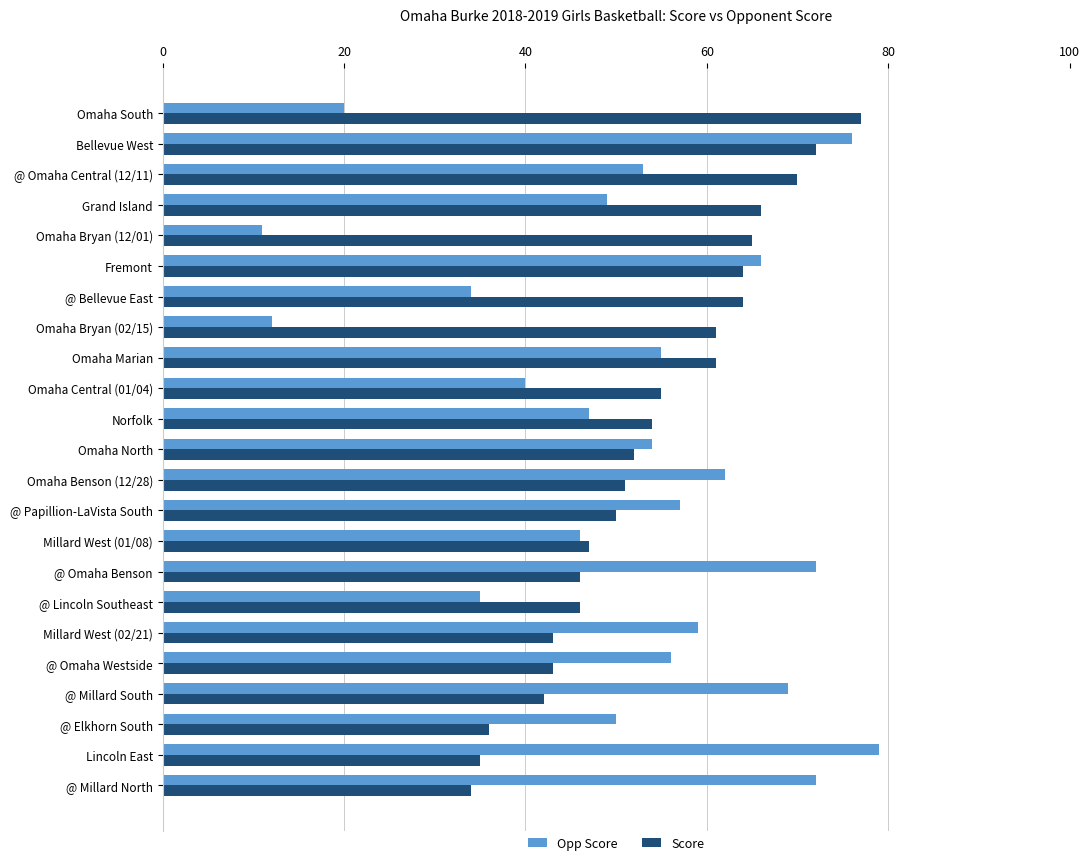

Which series has the largest total across all categories?

Score